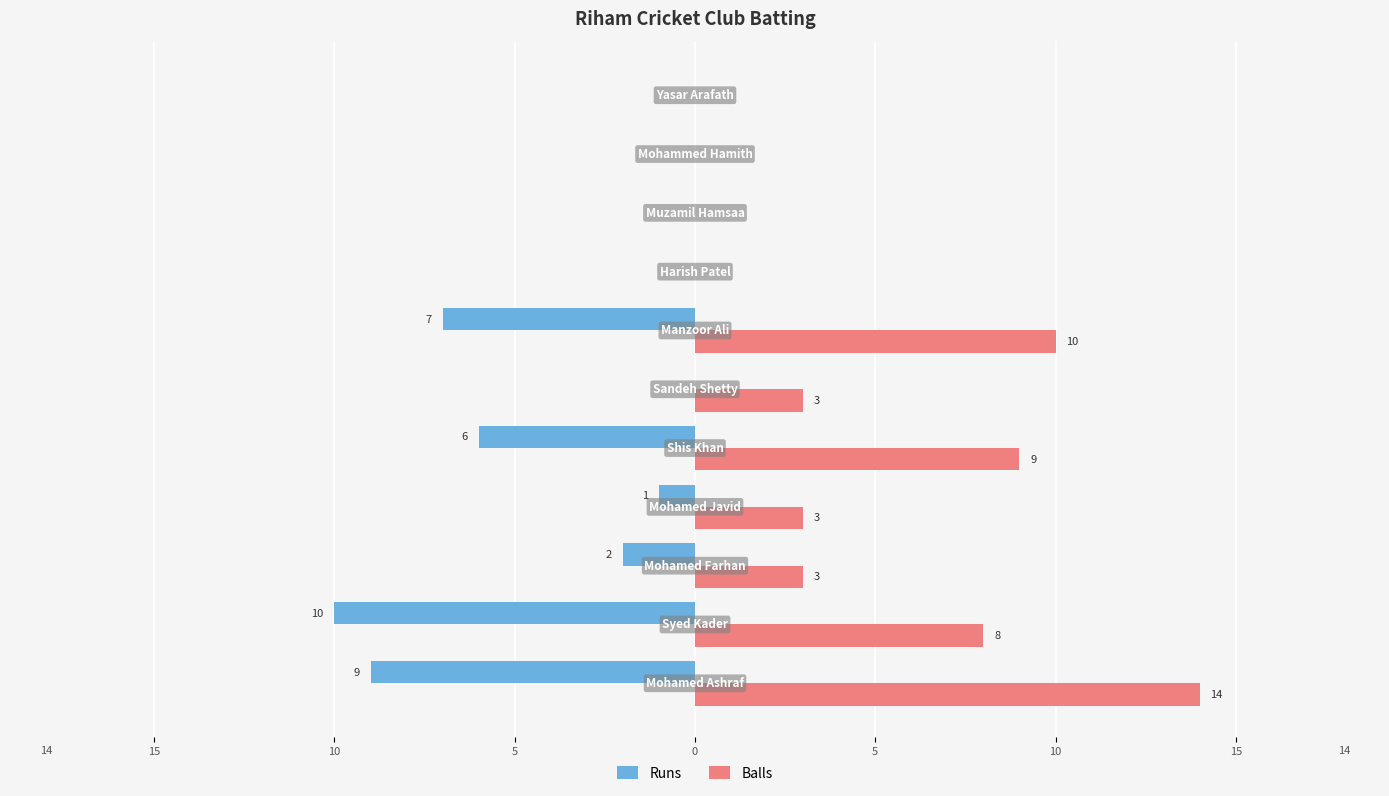

What are all the series names shown in the legend?

Runs, Balls